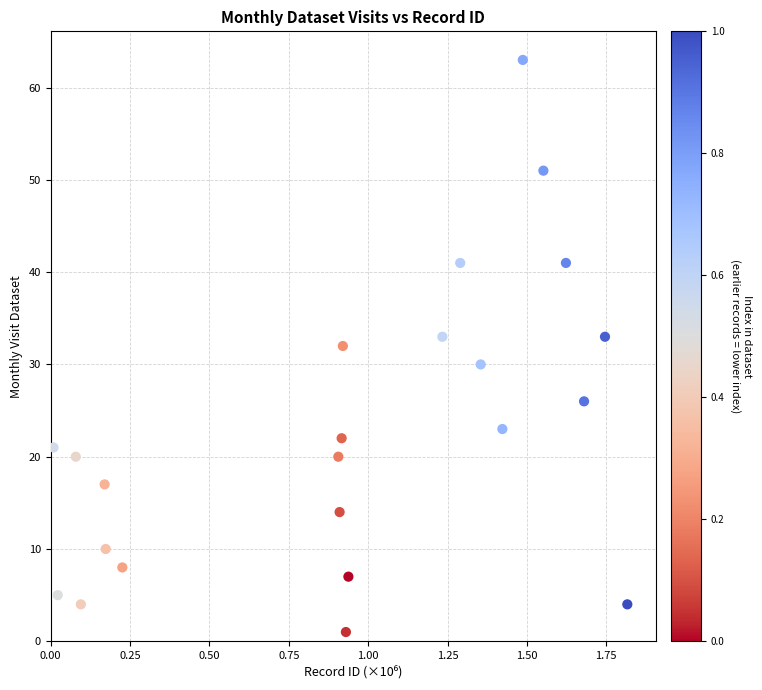

What is the range of Y values (max minus min)?

62